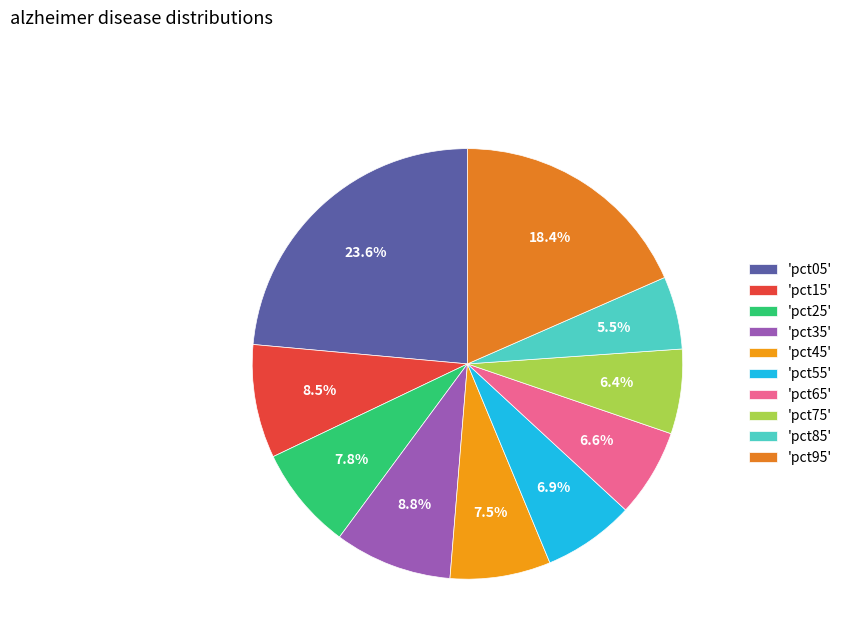

How many segments does this pie chart have?

10